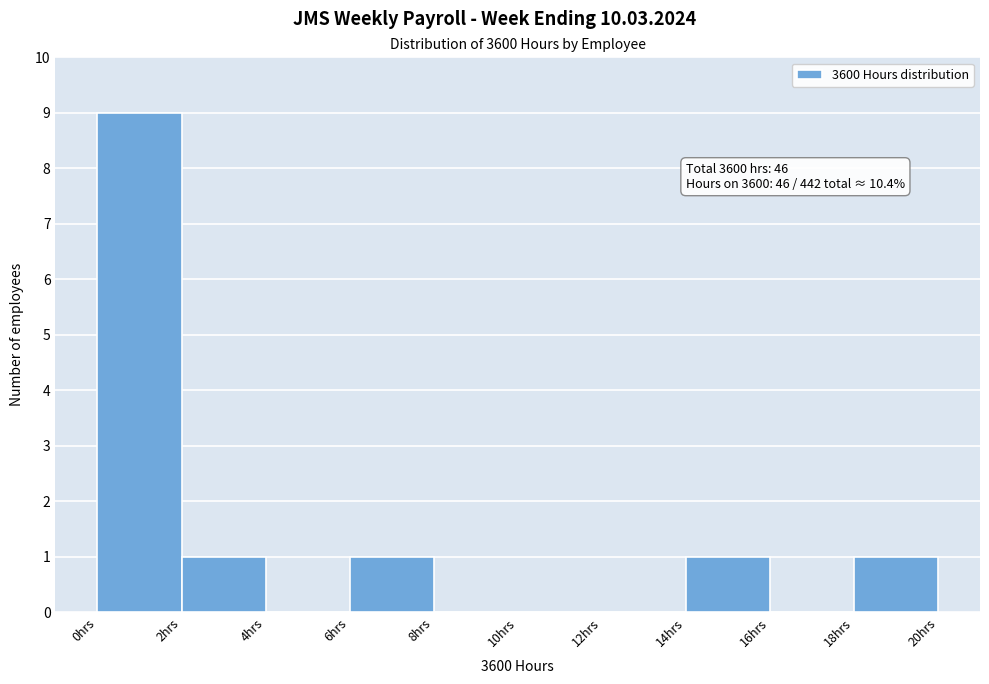

Which range on the x-axis has the tallest bar?

0 to 2